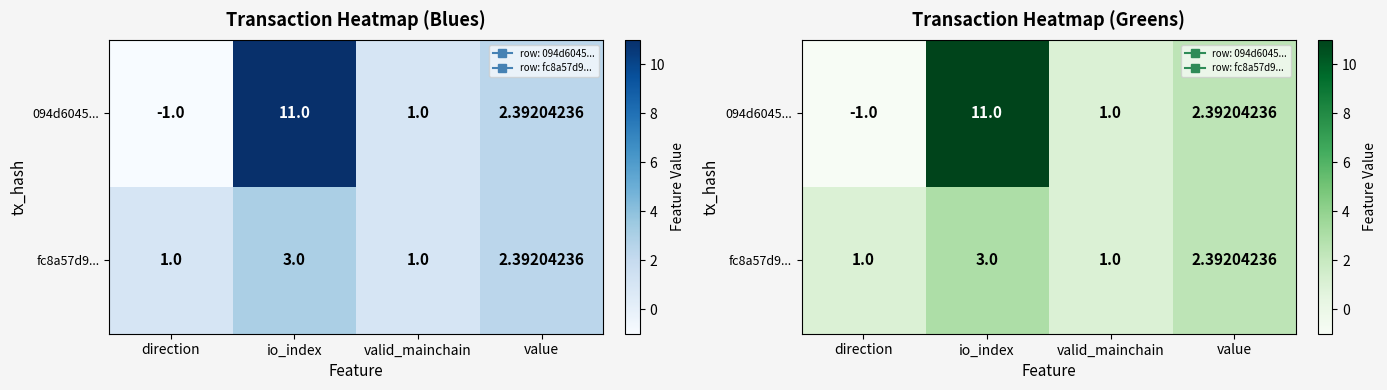

What is the difference between the second highest and minimum values in the fc8a57d9... series?

1.4